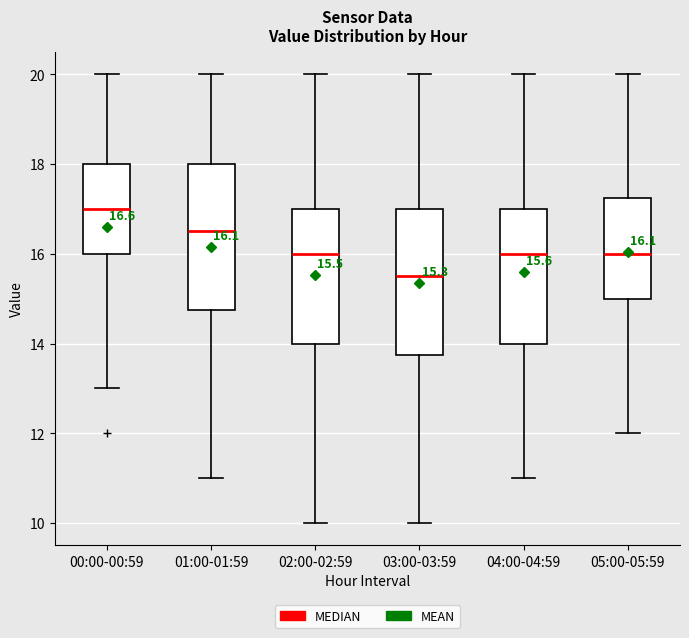

Which box's median line is the highest?

00:00-00:59